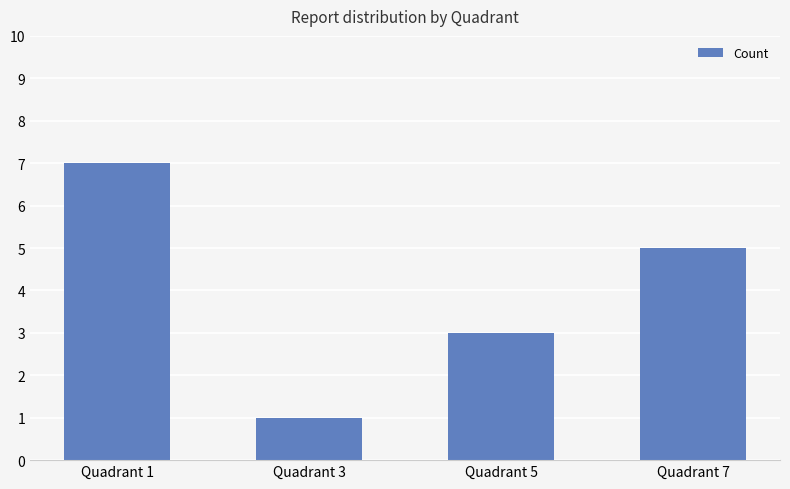

Approximately how many times larger is the value at Quadrant 1 compared to Quadrant 5?

2.3